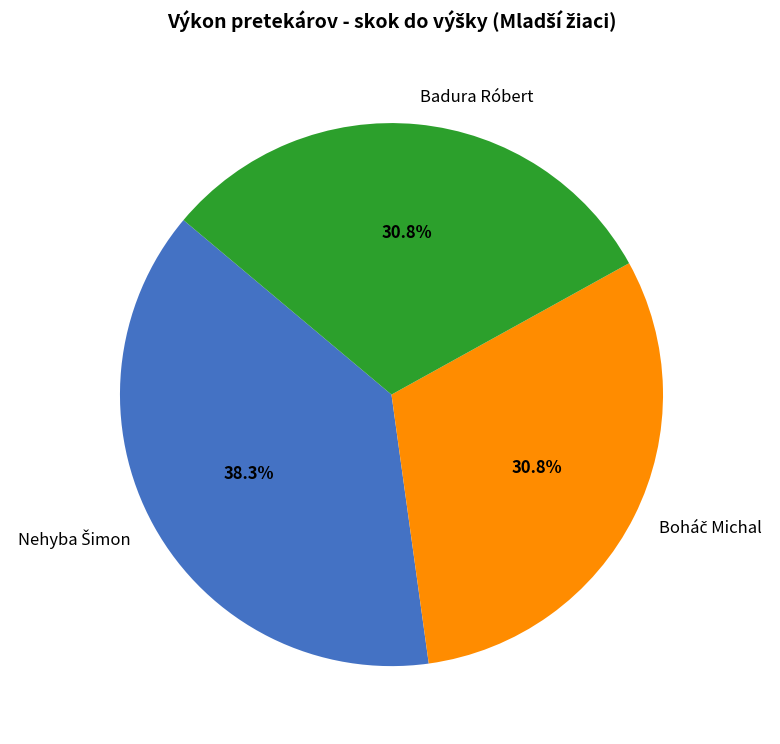

What portion of the pie excludes Badura Róbert?

69.2%